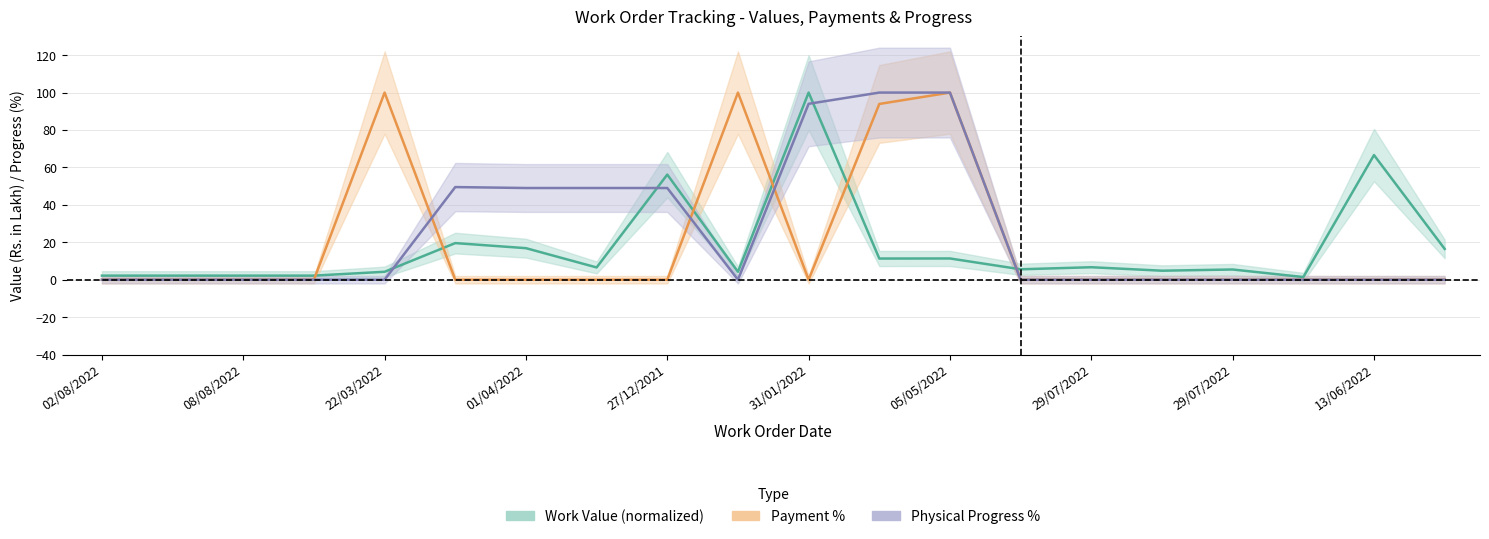

What is the highest value of the Physical Progress % series?

100.0